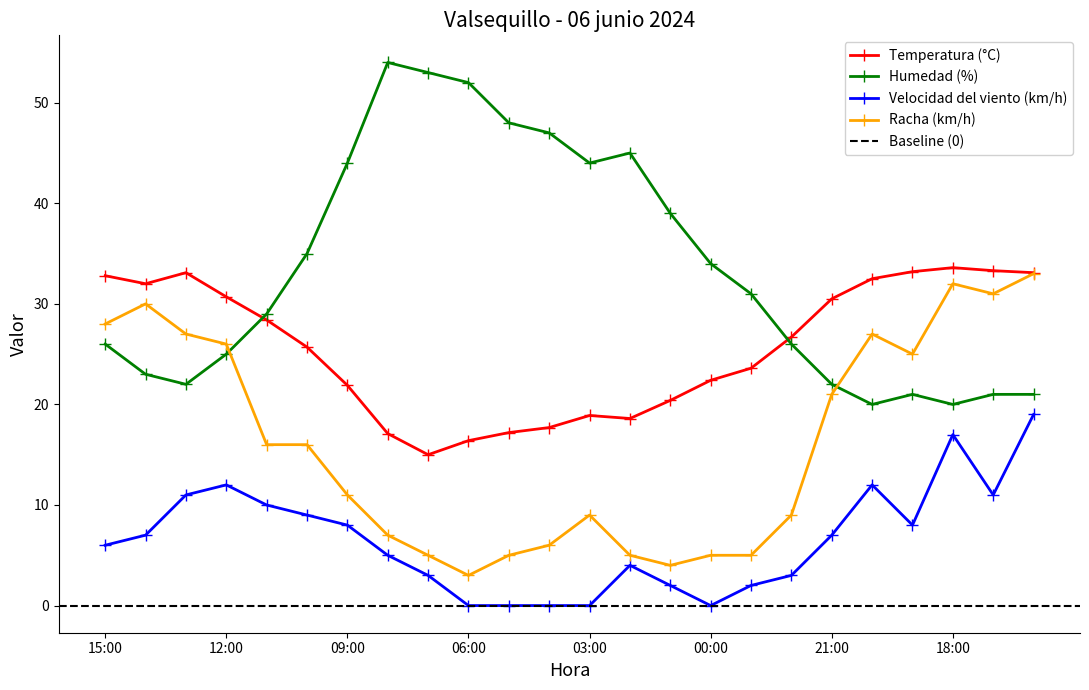

What is the greatest value displayed?

54.0